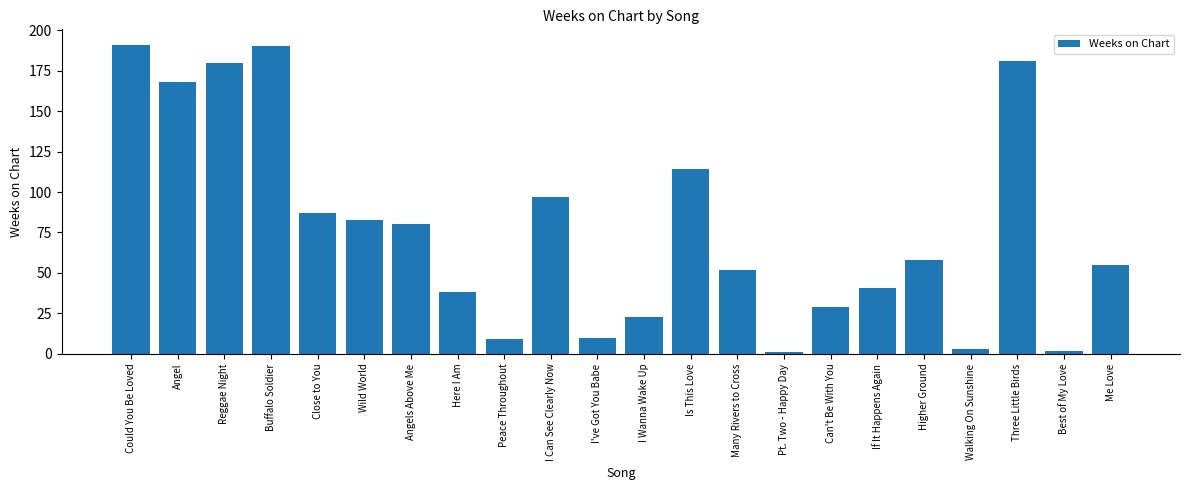

Reading left to right, what are all the values shown in this chart?

Could You Be Loved=191	Angel=168	Reggae Night=180	Buffalo Soldier=190	Close to You=87	Wild World=83	Angels Above Me=80	Here I Am=38	Peace Throughout=9	I Can See Clearly Now=97	I've Got You Babe=10	I Wanna Wake Up=23	Is This Love=114	Many Rivers to Cross=52	Pt. Two - Happy Day=1	Can't Be With You=29	If It Happens Again=41	Higher Ground=58	Walking On Sunshine=3	Three Little Birds=181	Best of My Love=2	Me Love=55